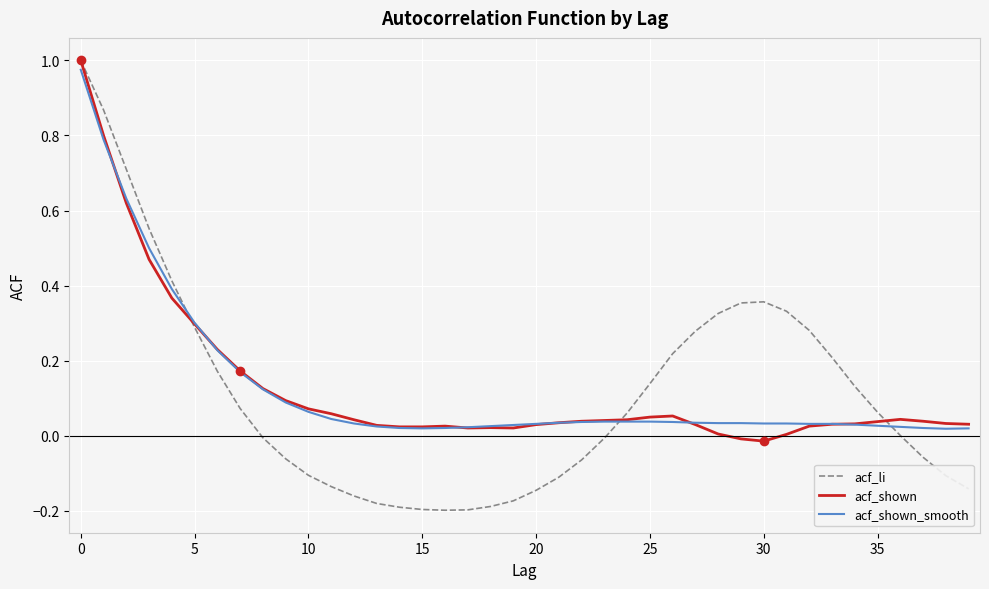

Which series has the largest range (max minus min)?

acf_li